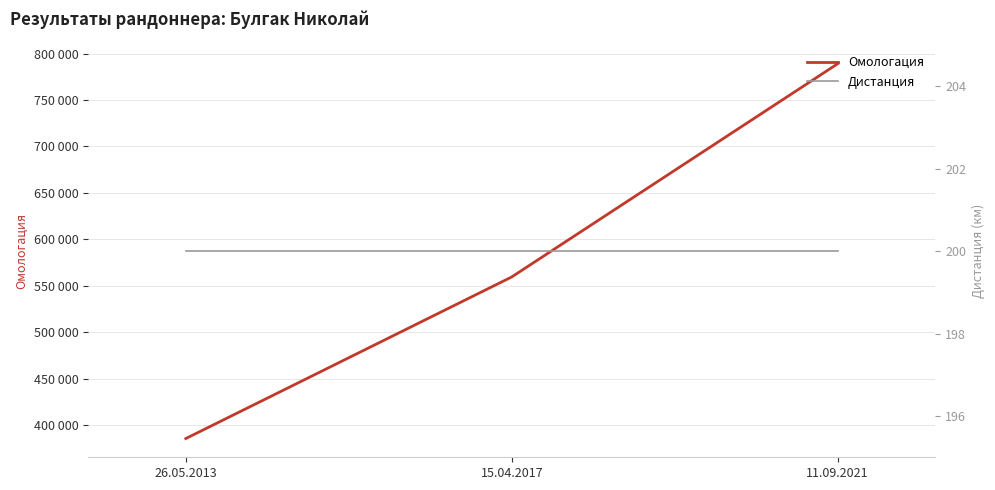

List the series in order of their overall mean, highest first.

Омологация, Дистанция